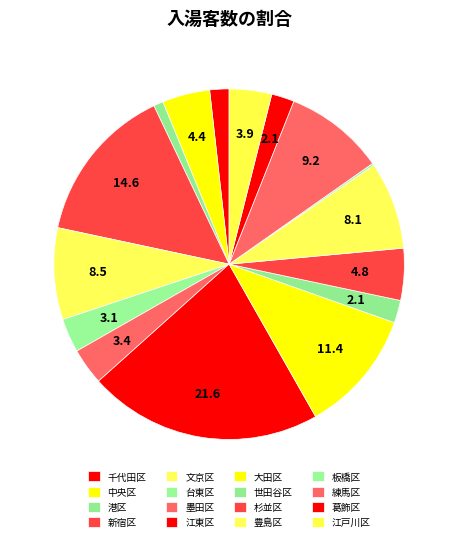

How many segments does this pie chart have?

16